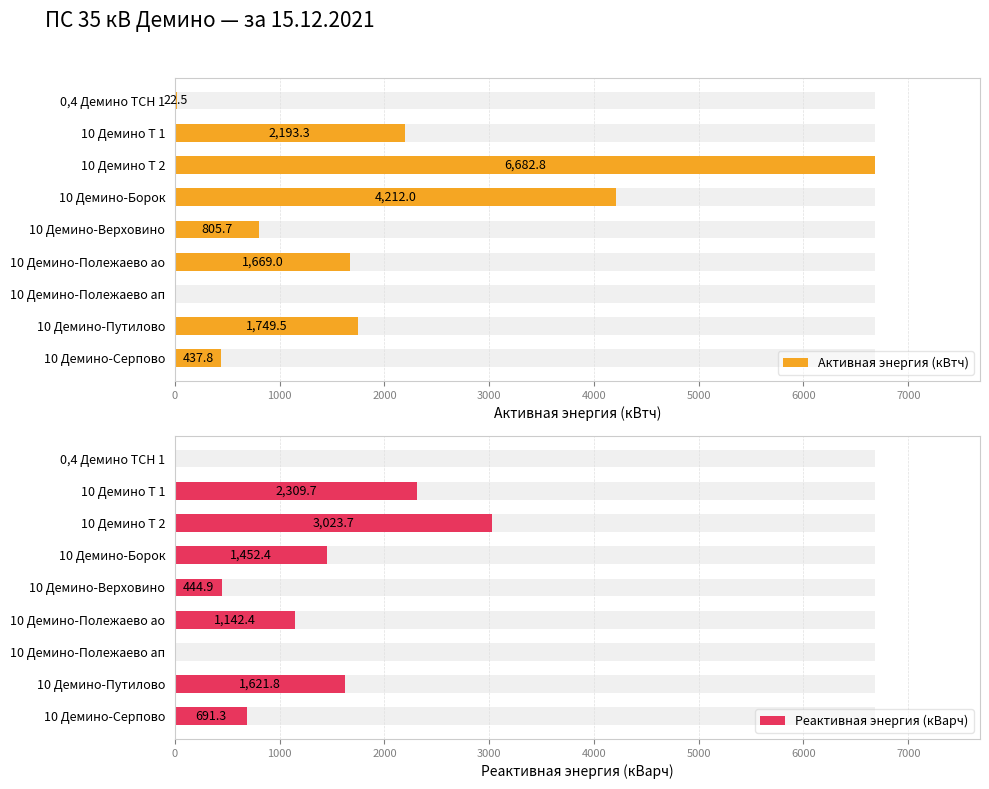

Reading right to left, what are all the values shown in this chart?

Активная энергия (кВтч): 8000=437.8	7000=1749.5	6000=0.0	5000=1669.0	4000=805.7	3000=4212.0	2000=6682.8	1000=2193.3	0=22.5
Реактивная энергия (кВарч): 8000=691.3	7000=1621.8	6000=0.0	5000=1142.4	4000=444.9	3000=1452.4	2000=3023.7	1000=2309.7	0=0.0